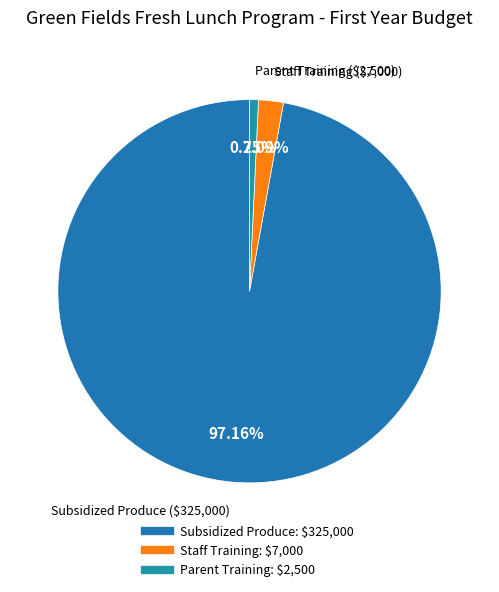

Count the number of slices in the pie.

3